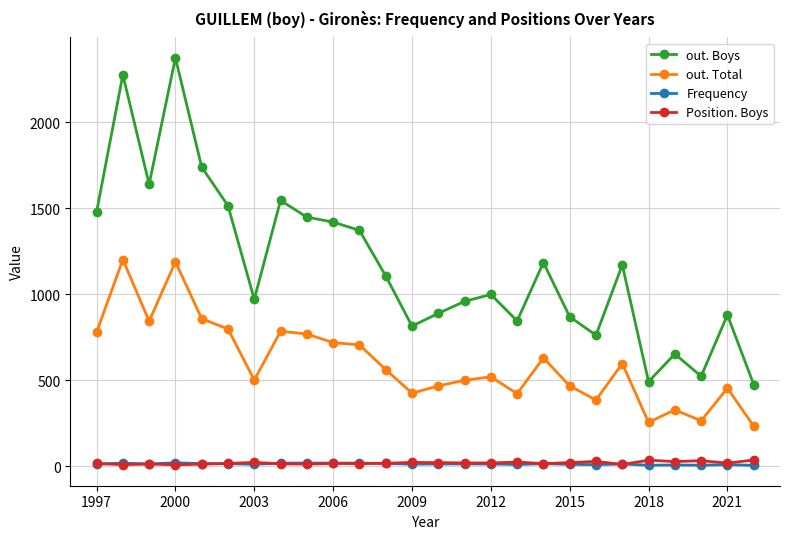

Which series has the largest range (max minus min)?

out. Boys